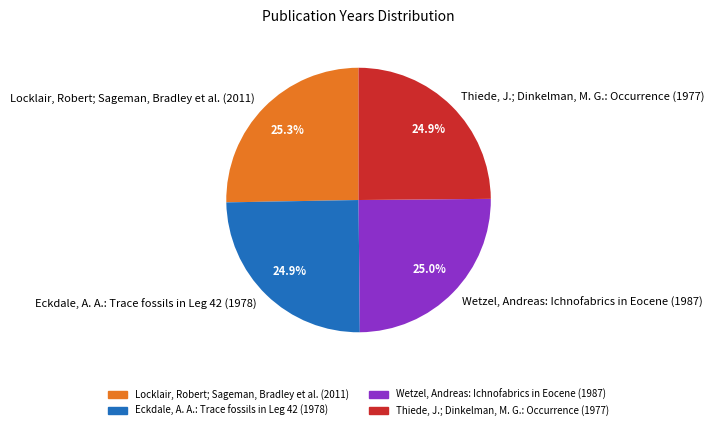

Does Wetzel, Andreas: Ichnofabrics in Eocene (1987) account for over 50% of the chart?

No